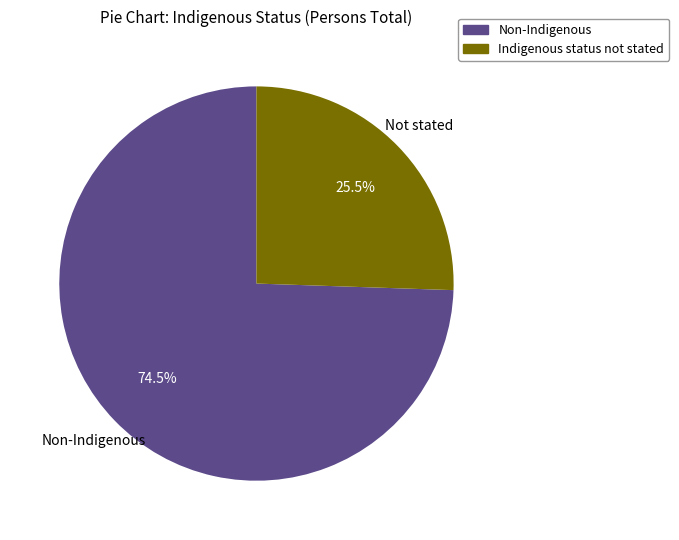

How much of the chart is everything except Indigenous status not stated?

74.5%